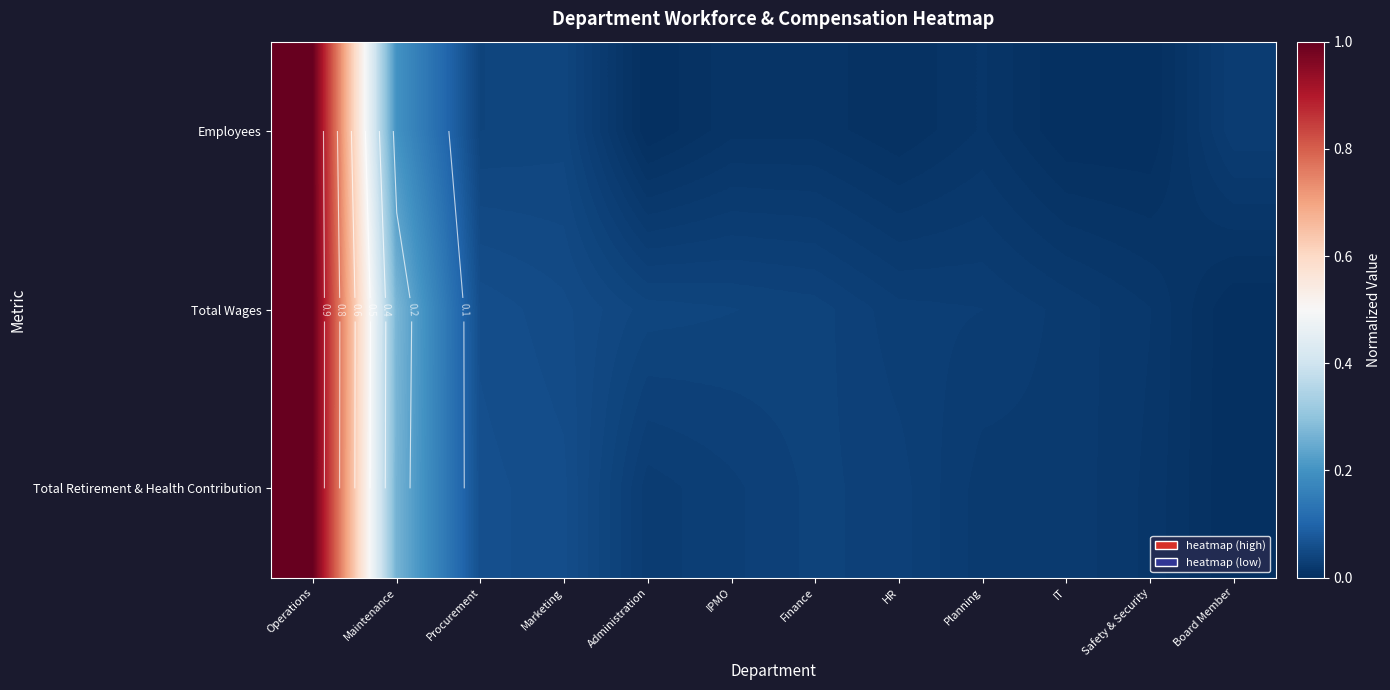

The value of Total Wages at Maintenance is 0.3. True or false?

True